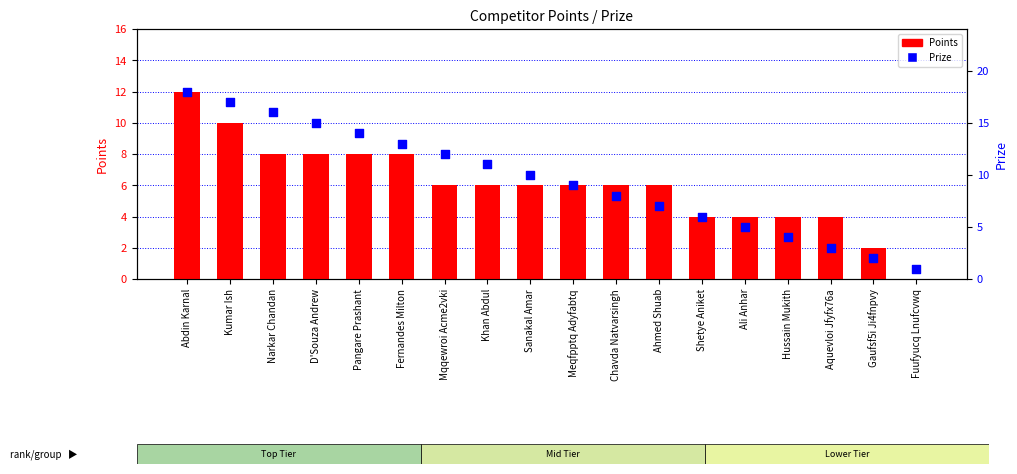

At how many categories does at least one series exceed 2?

16